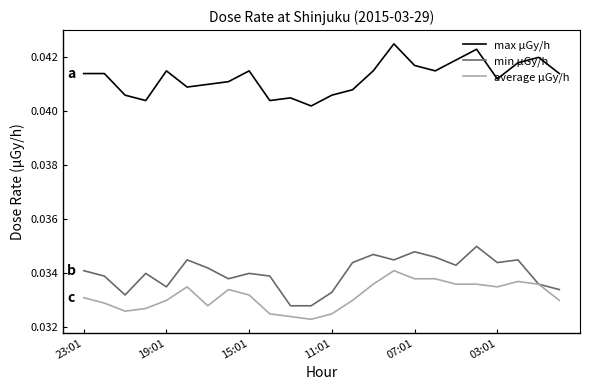

What is the sum of all average μGy/h values?

0.8